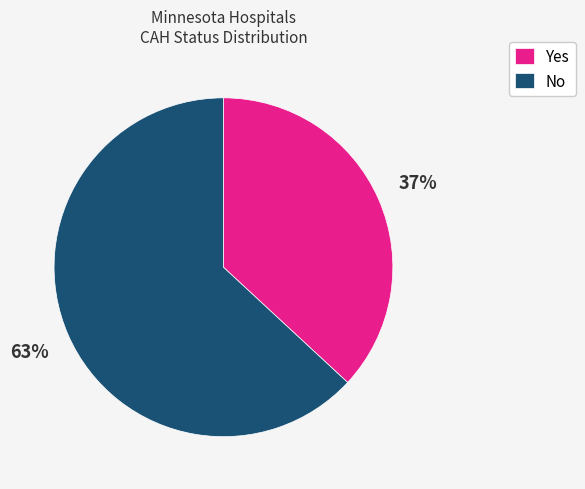

Does Yes account for over 50% of the chart?

No